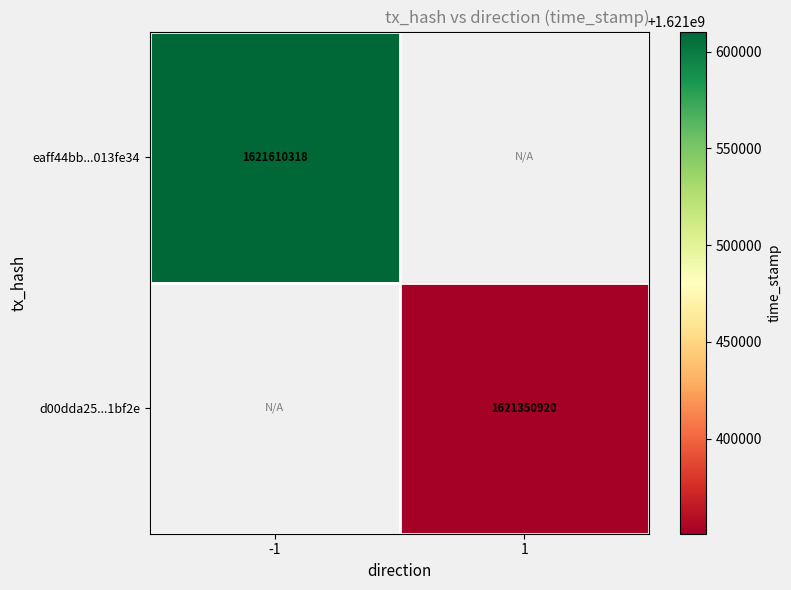

True or false: d00dda25...1bf2e has a value of 1621350920 at 1.

True